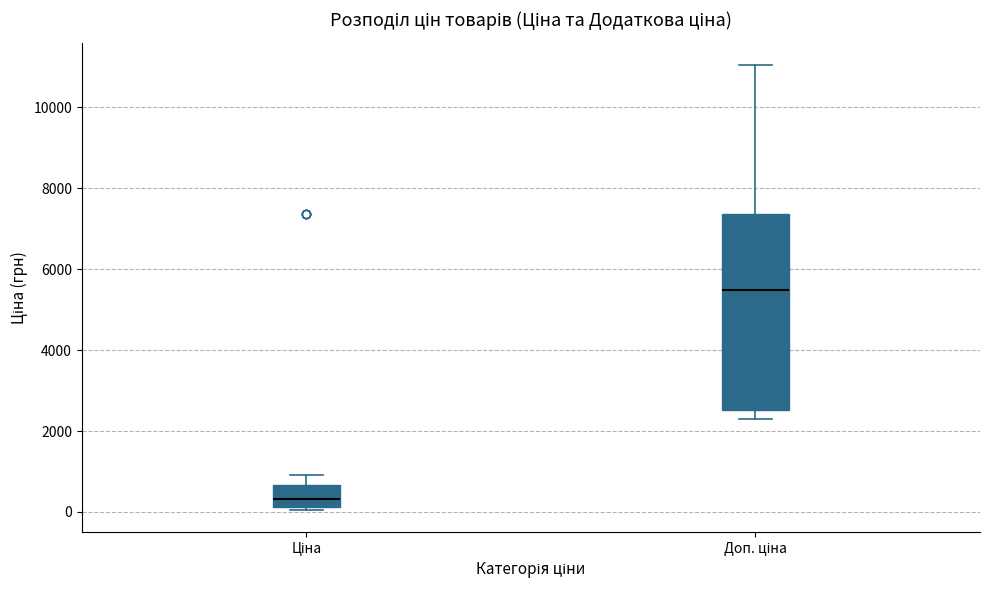

Reading left to right, transcribe this box plot: for each box, give where its median line is, the range the box spans, and where its two whiskers end, as read against the y-axis. The values are not printed on the chart, so give them approximately, as read against the axis.

Ціна: median 400, box 200 to 600, whiskers 0 to 1000
Доп. ціна: median 5400, box 2600 to 7400, whiskers 2200 to 11000